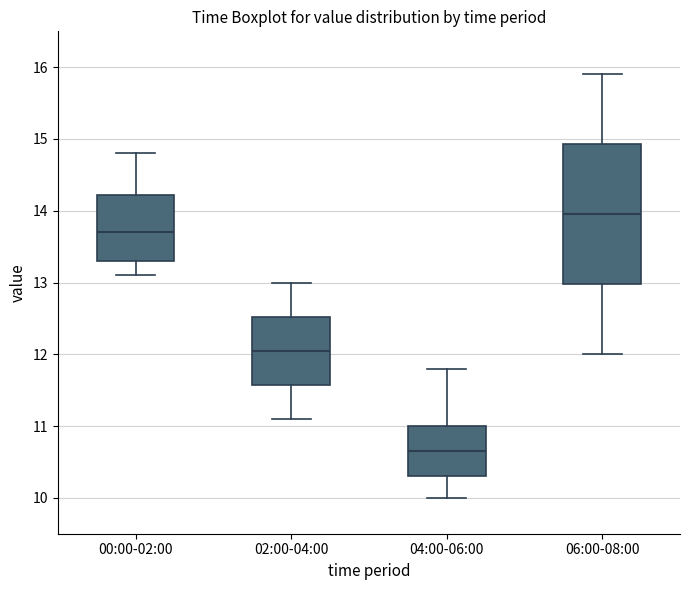

Which box has the highest median line?

06:00-08:00